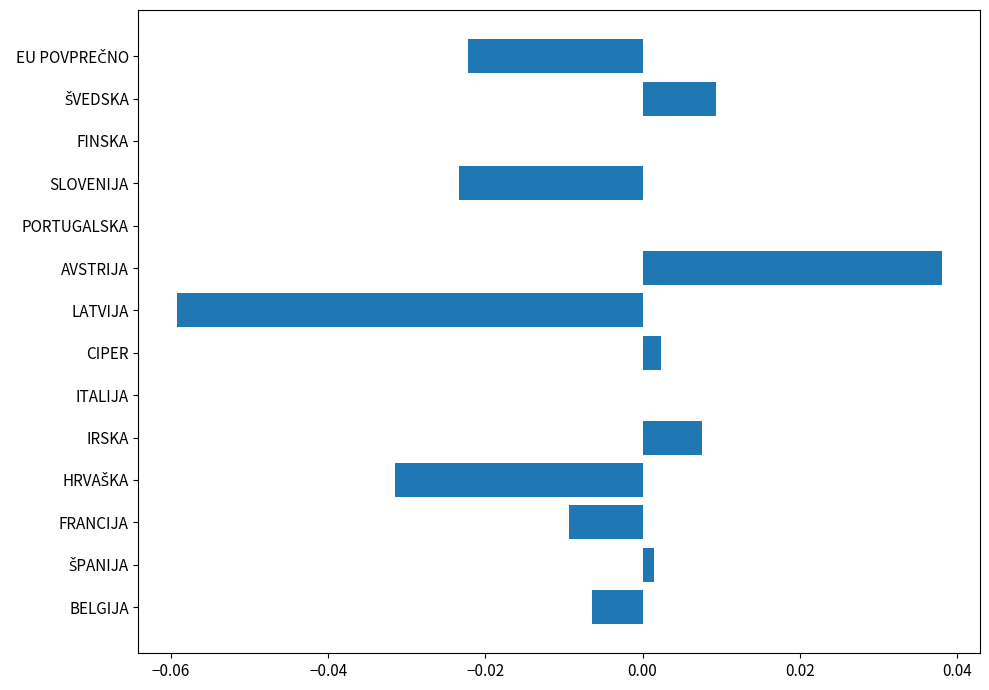

Between SLOVENIJA and CIPER, which is larger?

CIPER